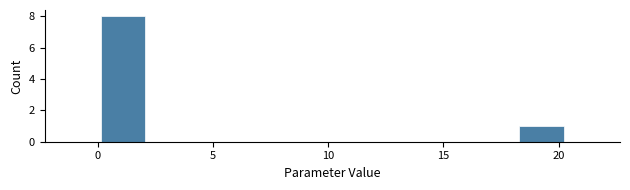

Reading left to right, transcribe this chart: for each bar, give the range it covers on the x-axis and its height. Neither the bar edges nor the heights are printed on the chart, so give them approximately, as read against the axes.

0.0 to 2.0: 8
2.0 to 4.5: 0
4.5 to 7.0: 0
7.0 to 9.0: 0
9.0 to 11.5: 0
11.5 to 13.5: 0
13.5 to 16.0: 0
16.0 to 18.0: 0
18.0 to 20.5: 1